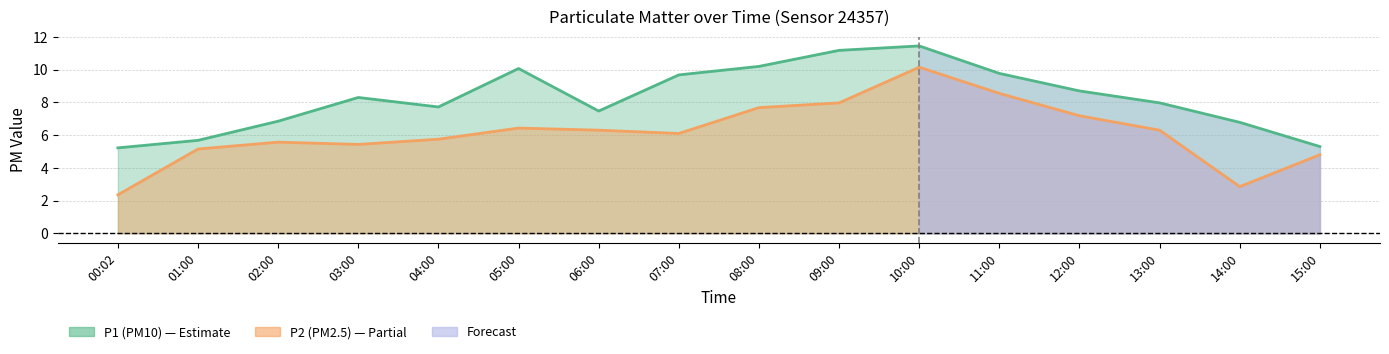

Which series has the largest total across all categories?

P1